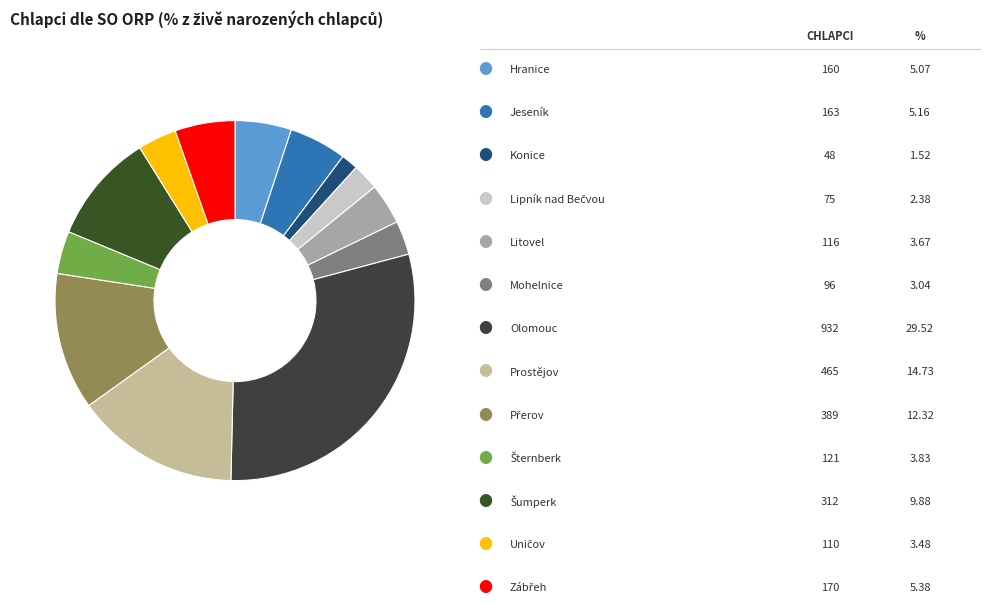

How many slices are in this pie chart?

13